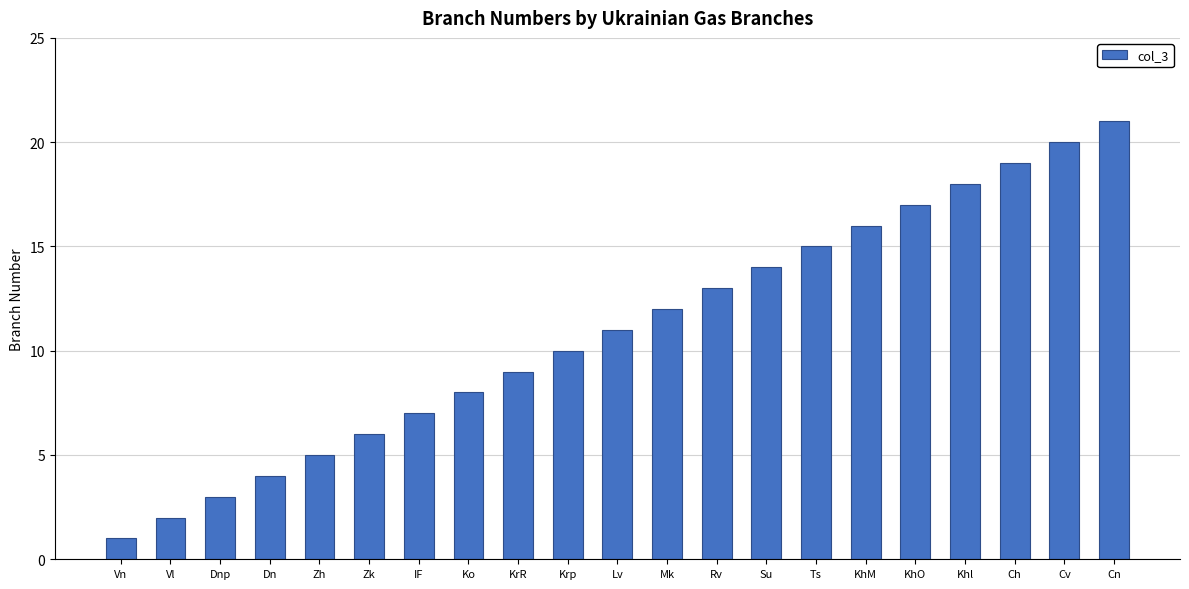

How many data points does each series have?

21